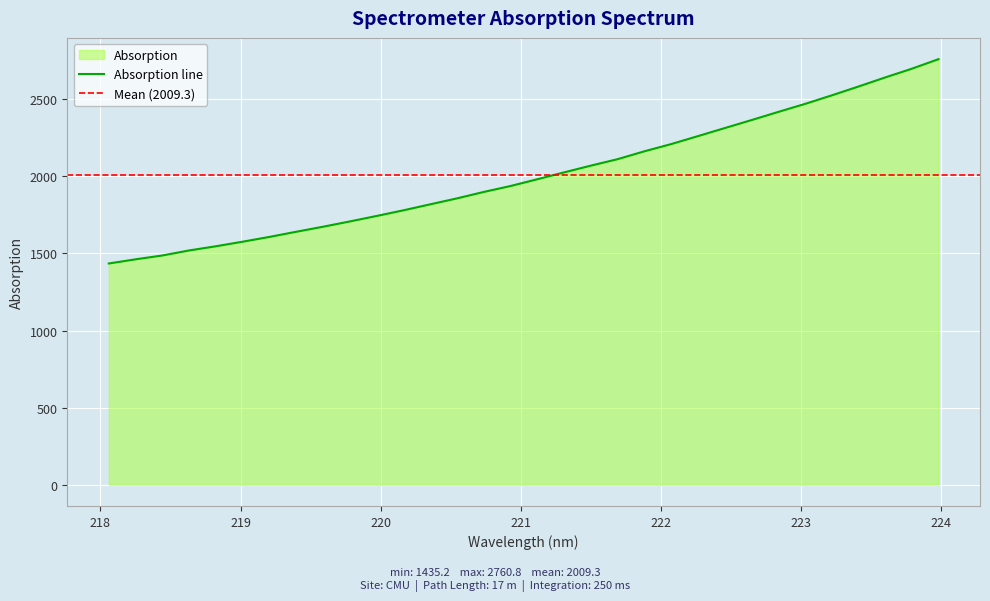

What is the ratio of the value at 221.4993 to the value at 220.1623?

1.2